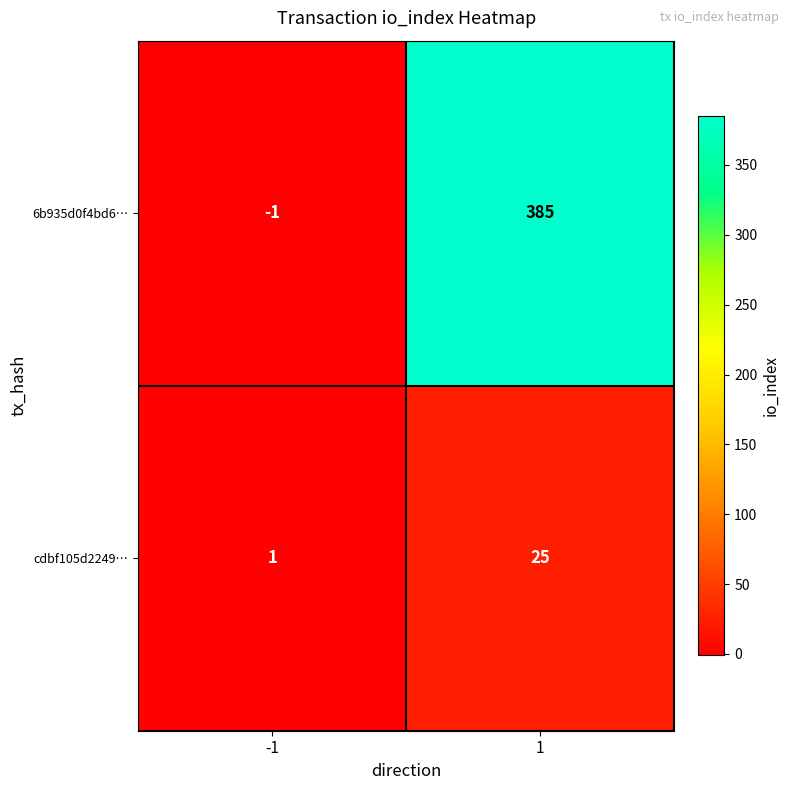

What is the average value of the 6b935d0f4bd6… series?

192